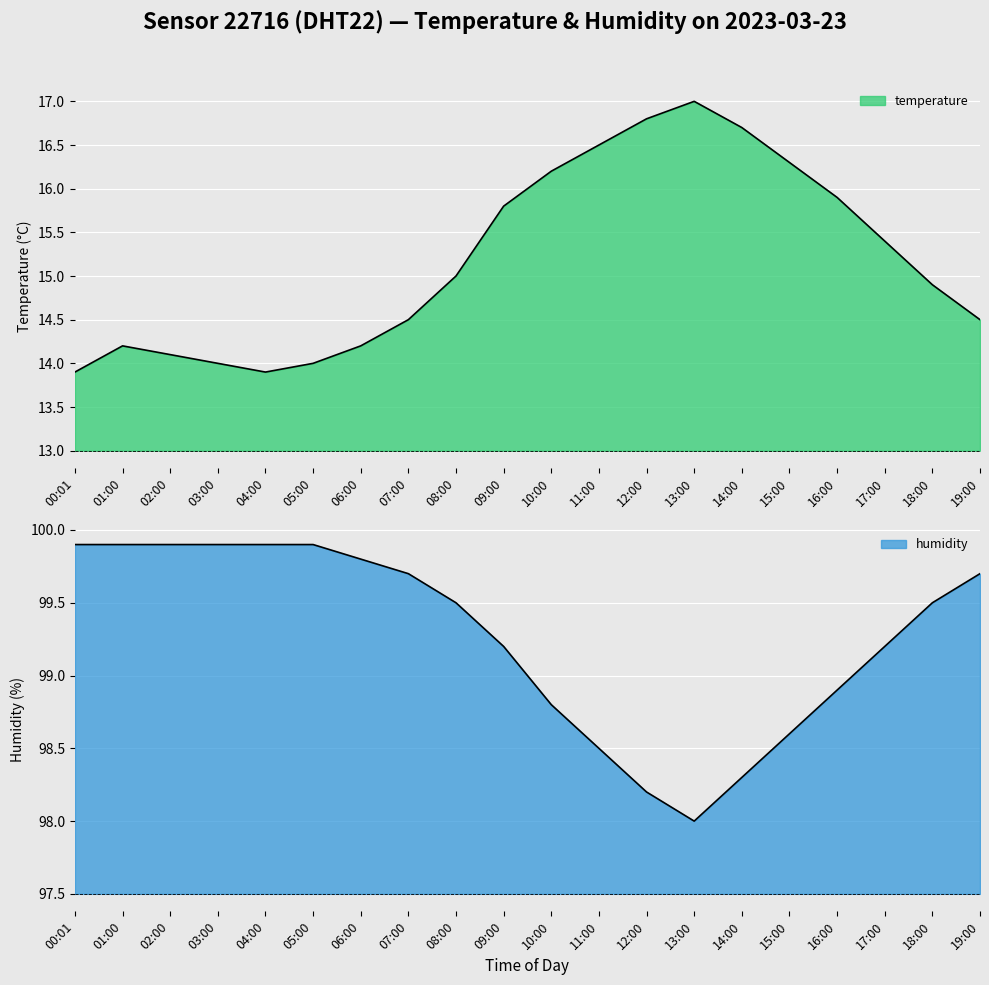

True or false: humidity and temperature cross at least once.

False